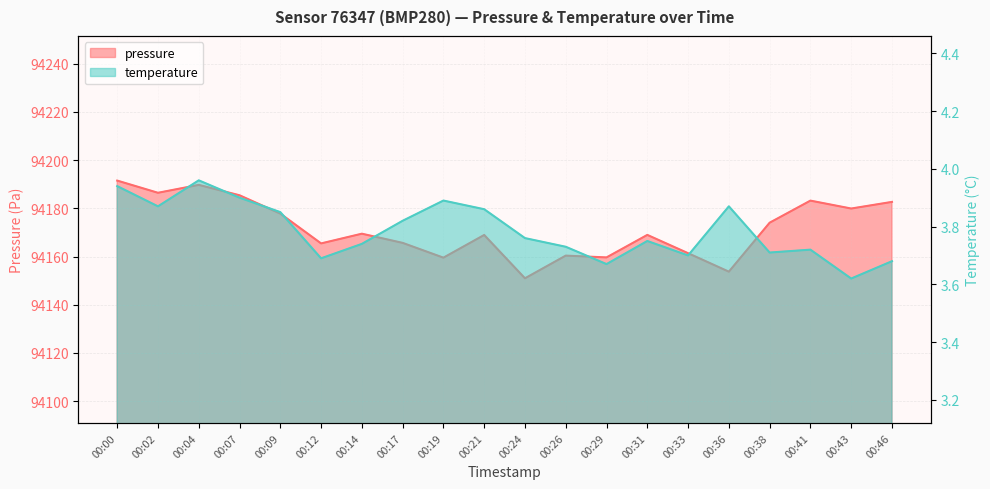

Does the chart have visible grid lines?

Yes